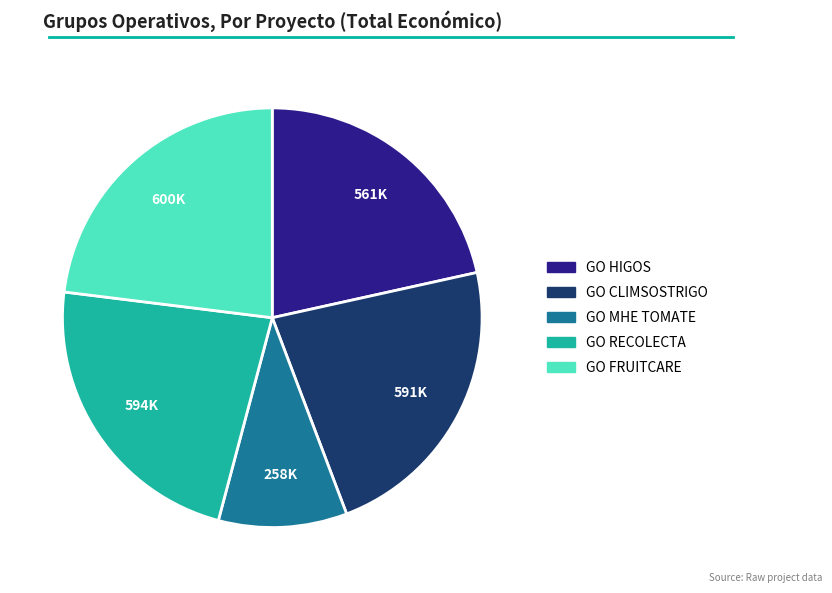

Is there any slice that represents more than half of the pie?

No